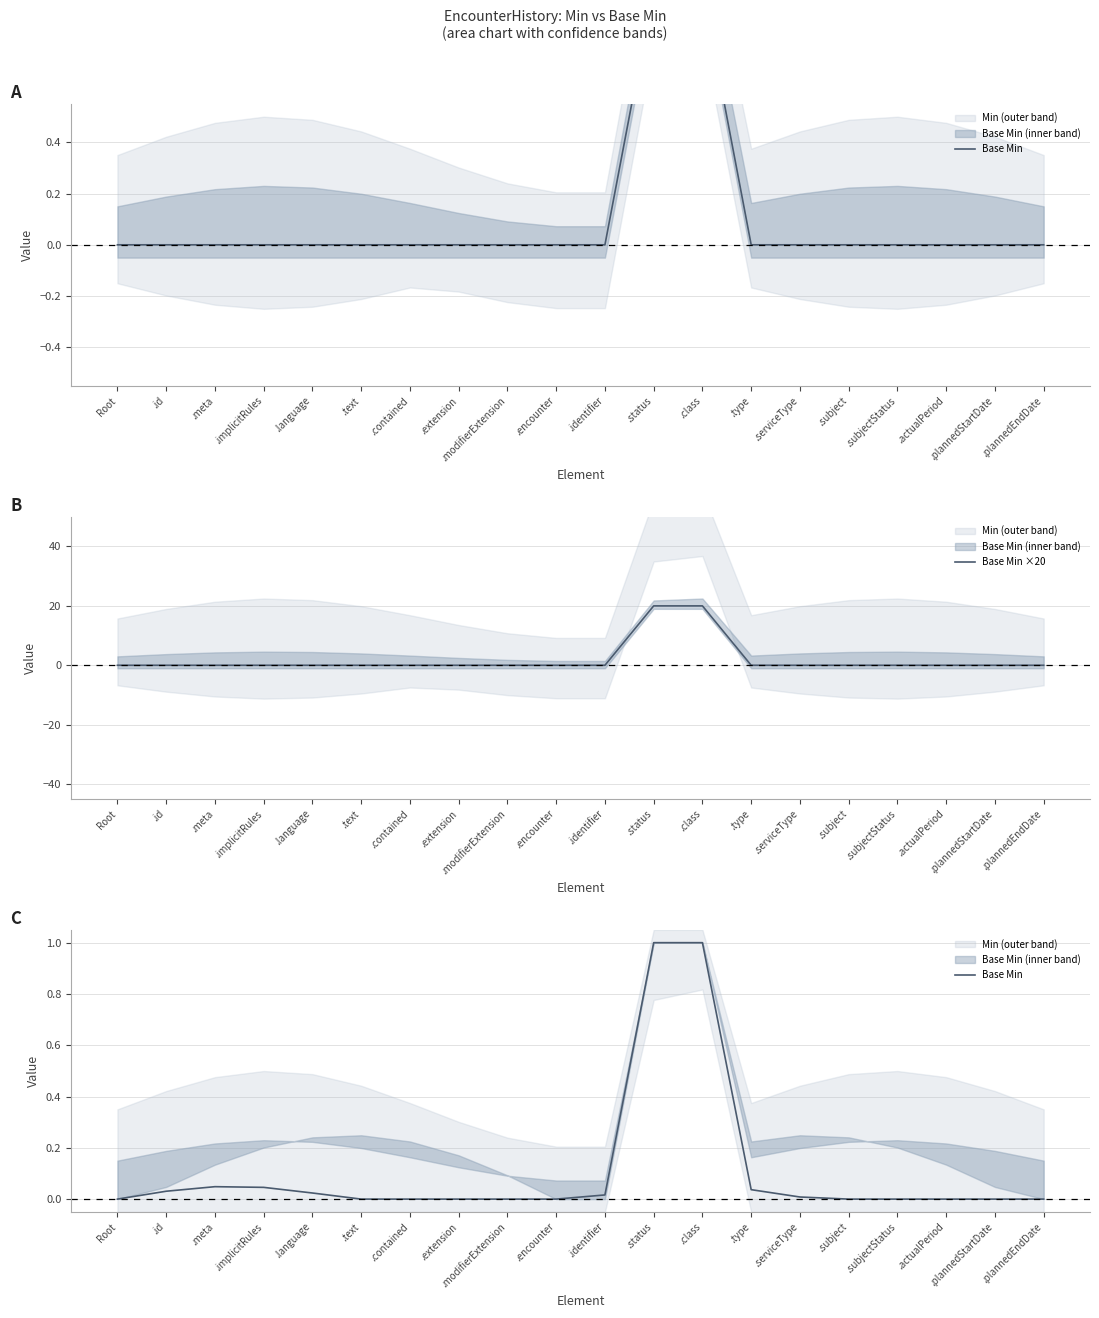

What is the sum of all Base Min ×20 values?

40